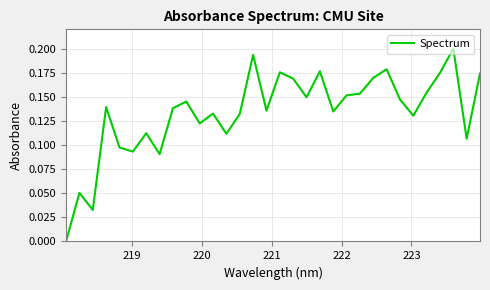

Does the chart display data point markers on the line(s)?

No